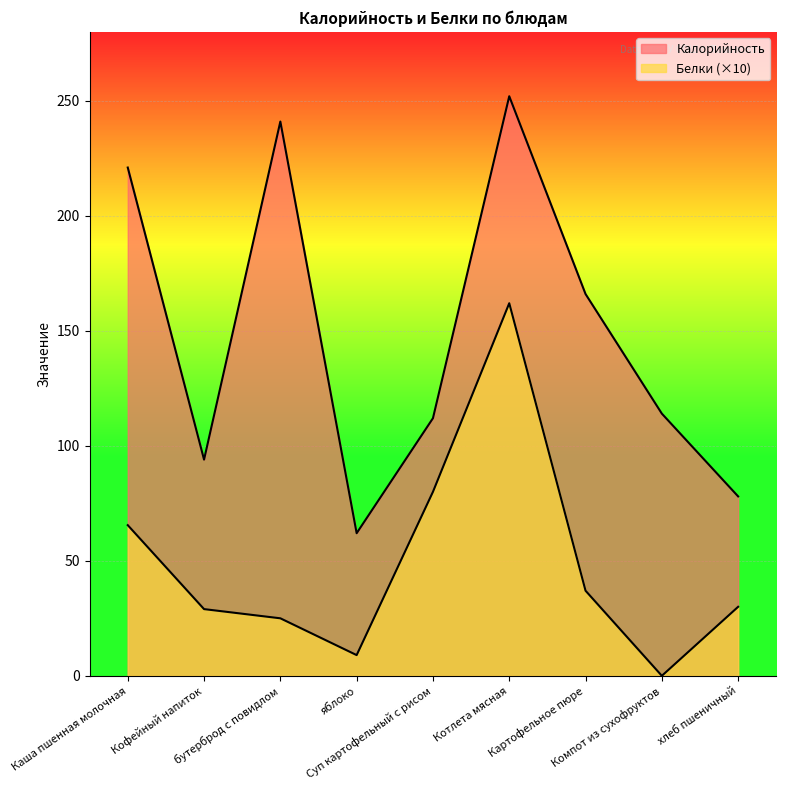

What position from the right is бутерброд с повидлом?

7